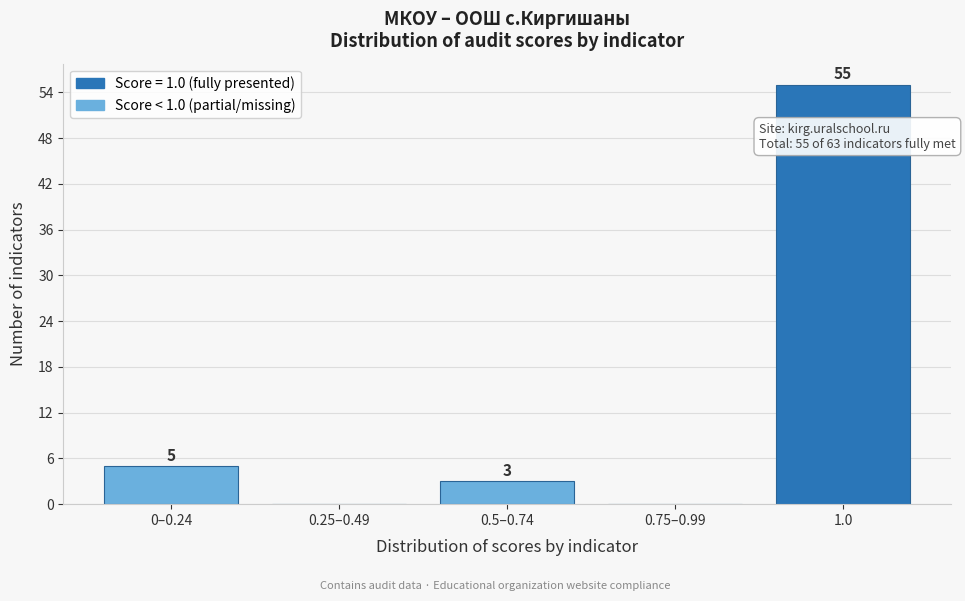

Reading right to left, extract all data points from this chart.

1.0=55	0.75–0.99=0	0.5–0.74=3	0.25–0.49=0	0–0.24=5